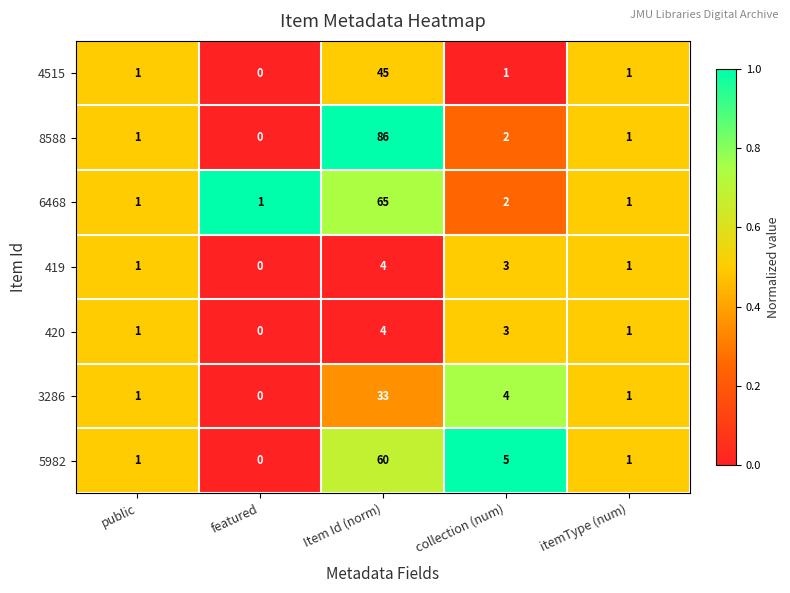

Which series has the widest spread of values?

8588